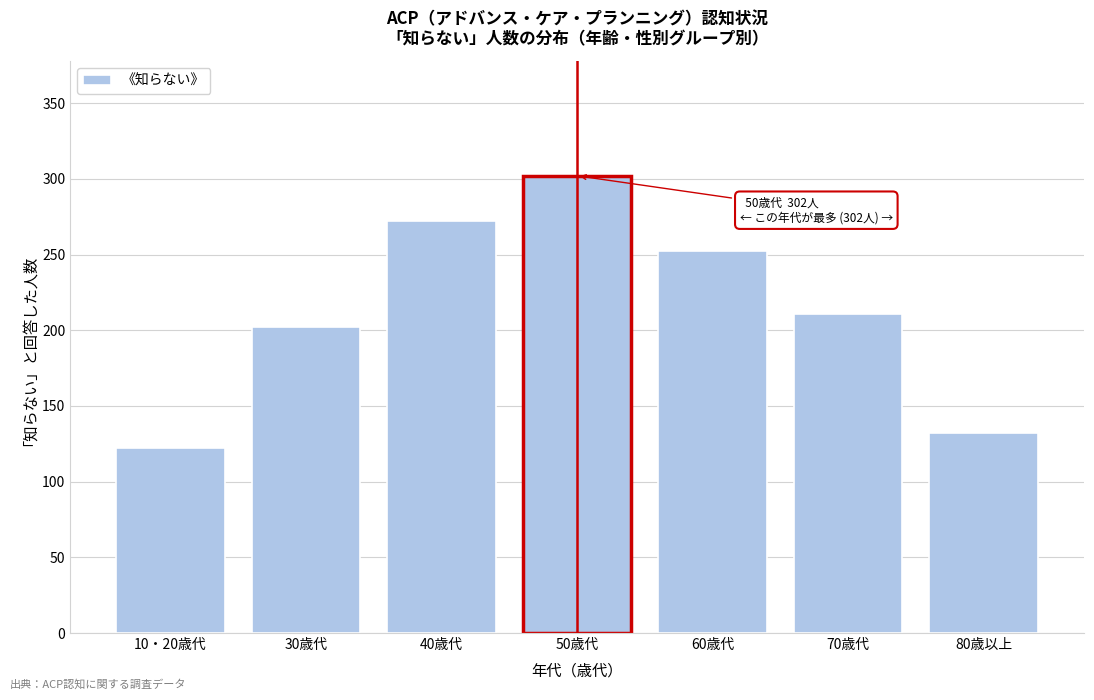

Reading left to right, what are all the values shown in this chart?

10・20歳代=122	30歳代=202	40歳代=272	50歳代=302	60歳代=252	70歳代=211	80歳以上=132